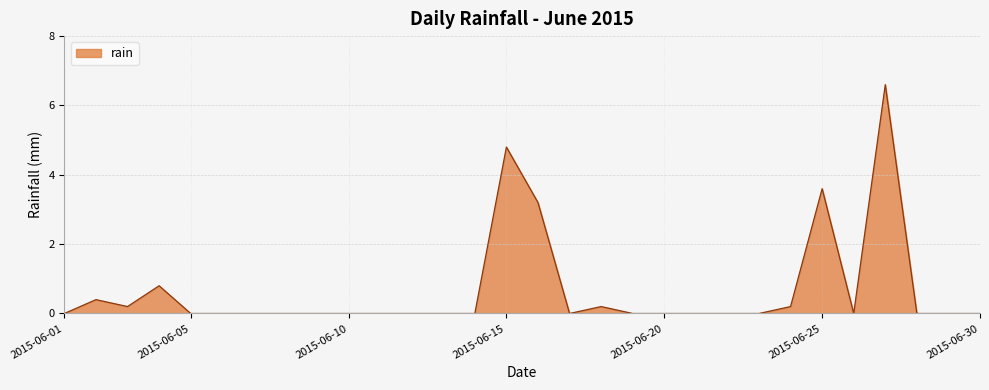

What is the difference between the maximum and minimum values?

6.6